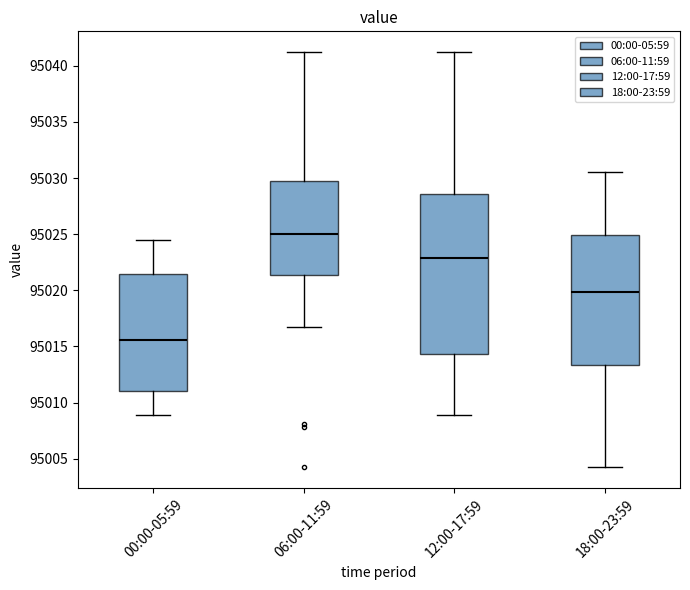

Reading left to right, read every box against the y-axis: the position of its median line, the range the box covers, and the ends of its whiskers. The values are not printed on the chart, so give them approximately, as read against the axis.

00:00-05:59: median 95015.5, box 95011.0 to 95021.5, whiskers 95009.0 to 95024.5
06:00-11:59: median 95025.0, box 95021.5 to 95030.0, whiskers 95017.0 to 95041.0
12:00-17:59: median 95023.0, box 95014.5 to 95028.5, whiskers 95009.0 to 95041.0
18:00-23:59: median 95020.0, box 95013.5 to 95025.0, whiskers 95004.0 to 95030.5